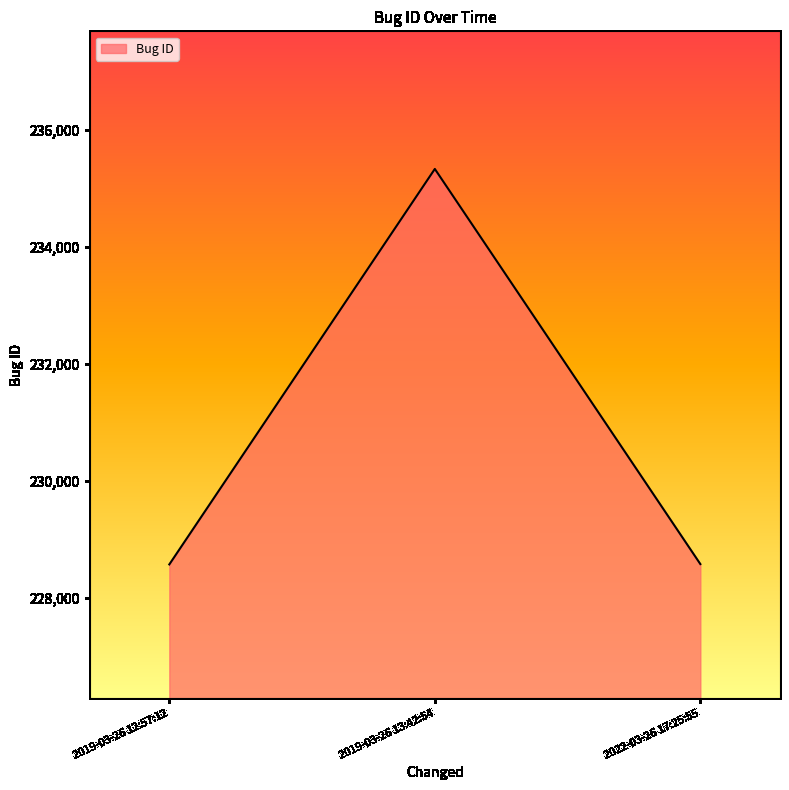

What is the difference between the maximum and minimum values?

6764